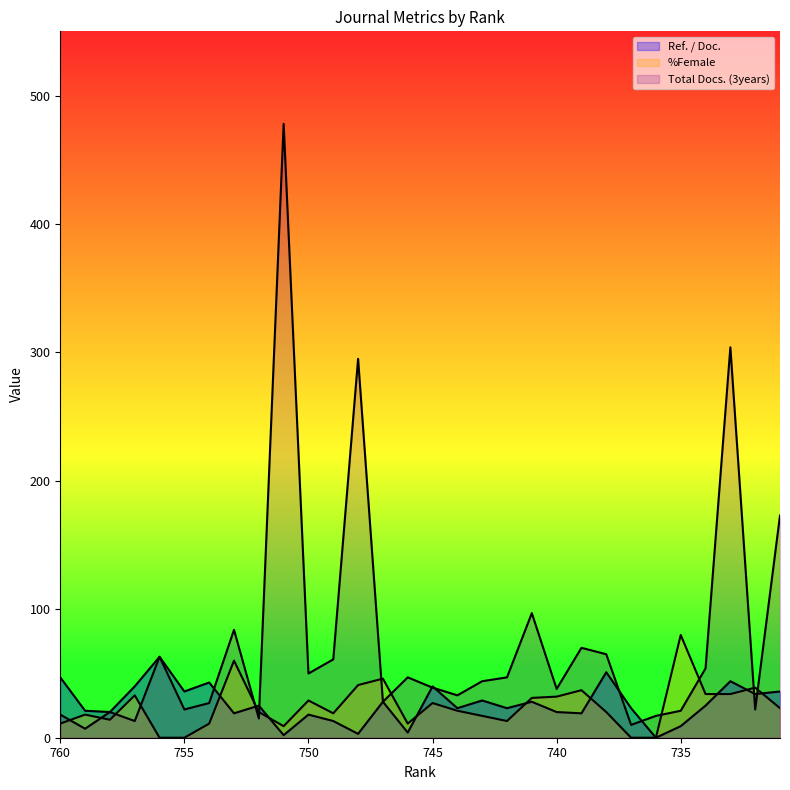

Where is Ref. / Doc. nearest to the value 31?

743